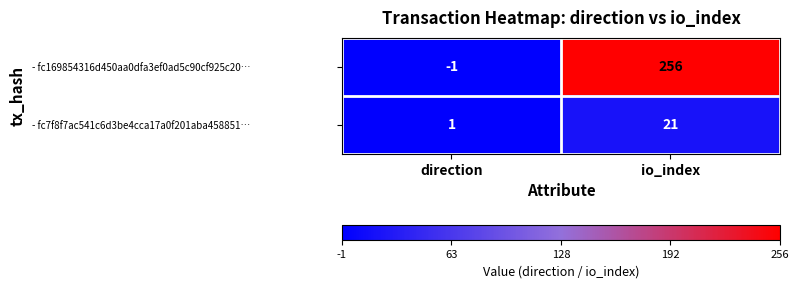

At how many categories does at least one series exceed 66?

1